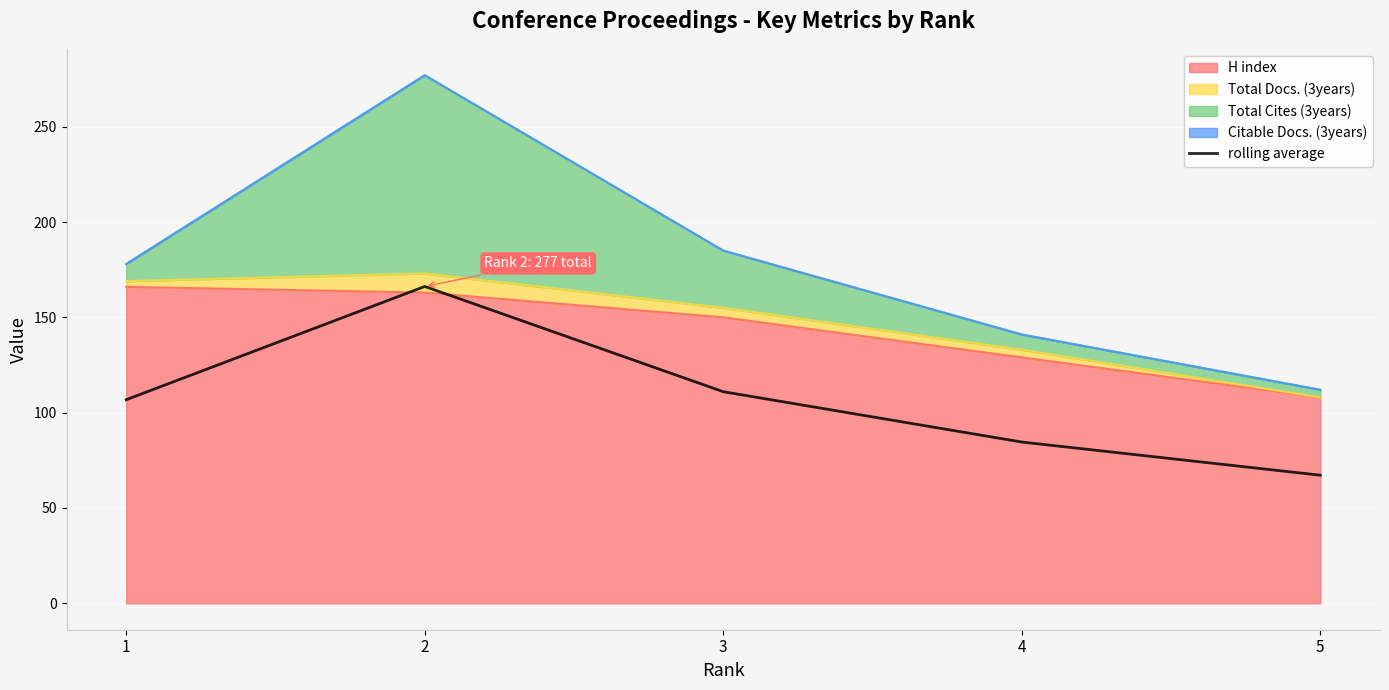

The value at 5 is 110.1. True or false?

False